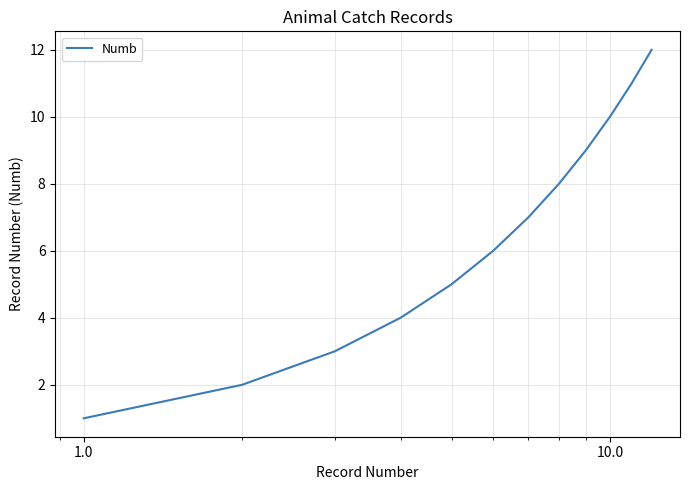

Reading left to right, transcribe all the data shown in this chart.

1	2	3	4	5	6	7	8	9	10	11	12